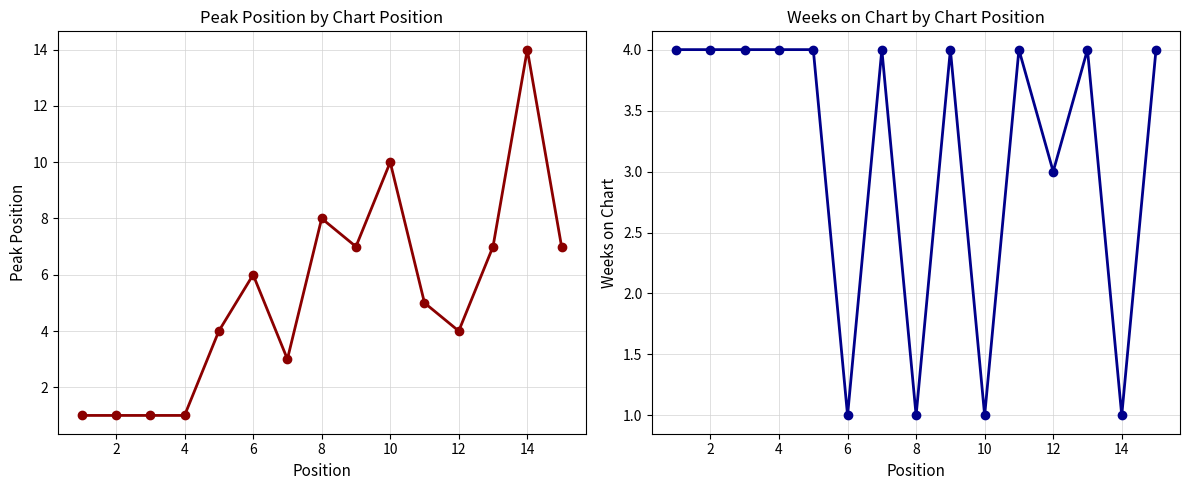

What is the difference between the second highest and second lowest values in the Weeks on Chart series?

3